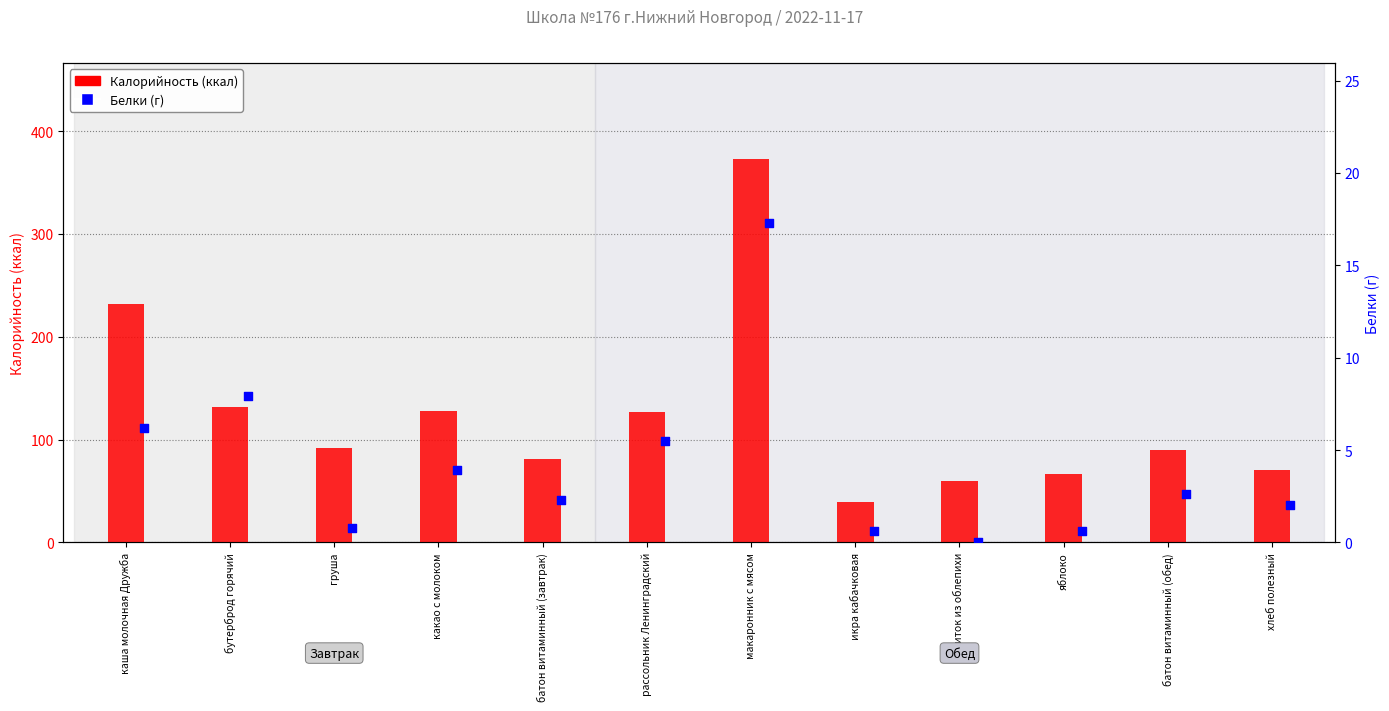

At how many categories does at least one series exceed 354?

1